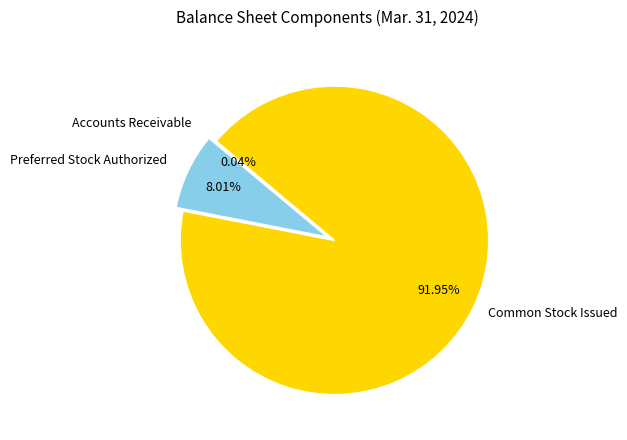

Do Common Stock Issued and Preferred Stock Authorized together represent more than half of the pie?

Yes